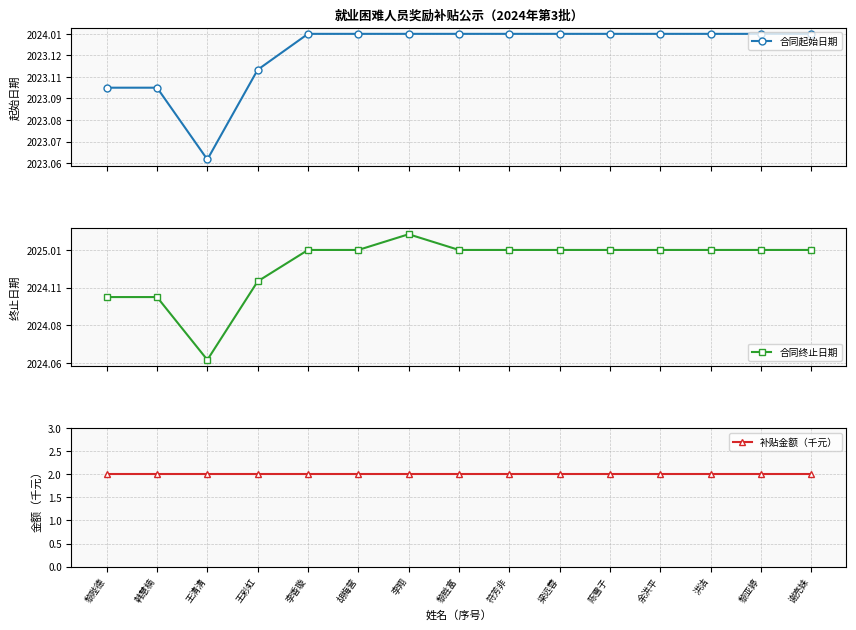

What position from the left is 符芳非?

9